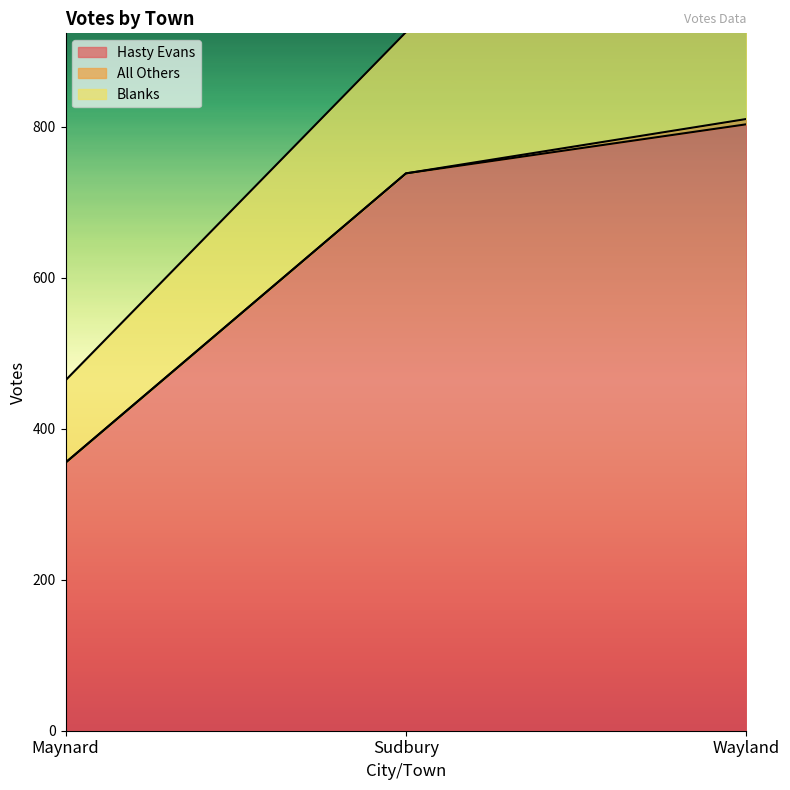

Count the Hasty Evans values in the range 355 to 803.

3